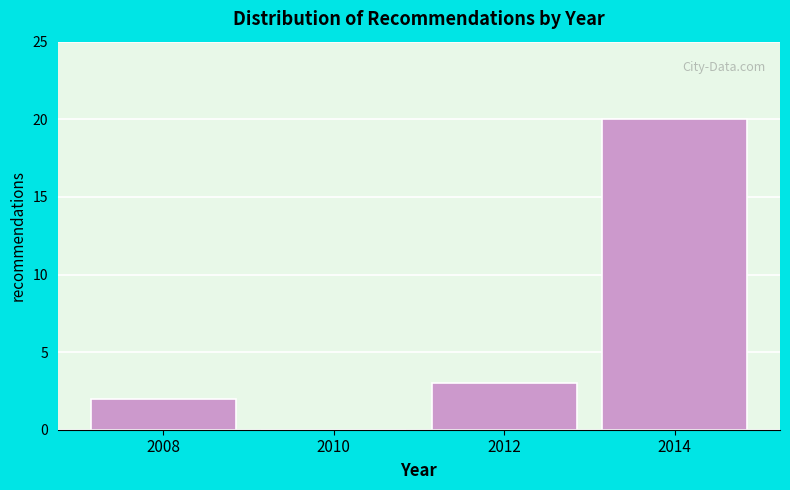

How tall is the bar that spans 2007 to 2009 on the x-axis? The values are not printed on the chart, so give them approximately, as read against the axis.

2